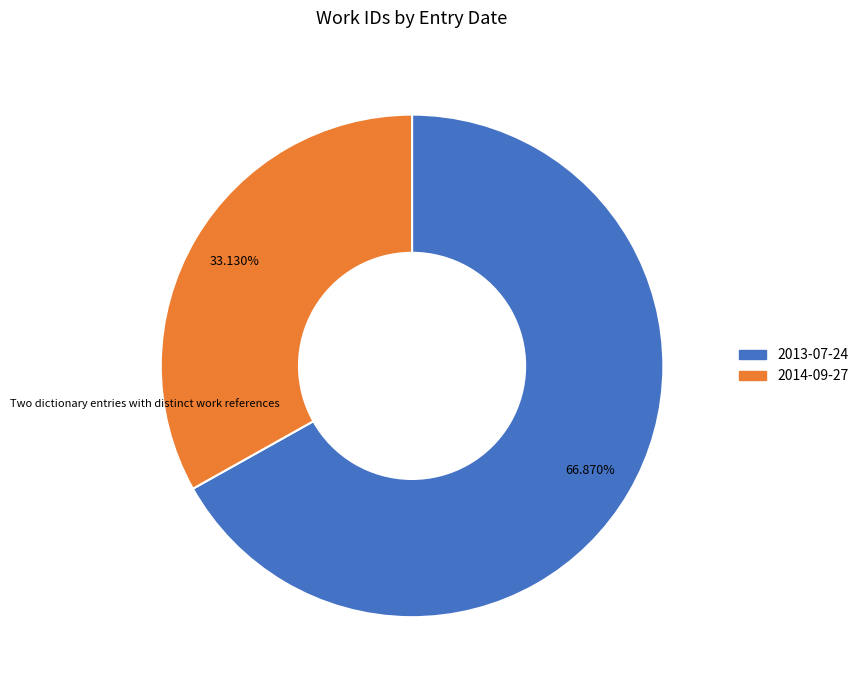

What percentage is the 2014-09-27 slice, to the nearest percent?

33%